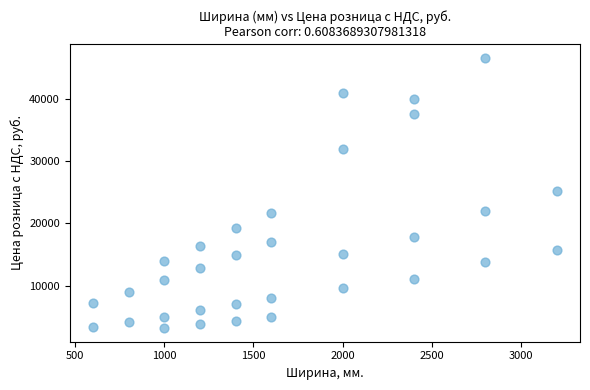

What is the range of Y values (max minus min)?

43360